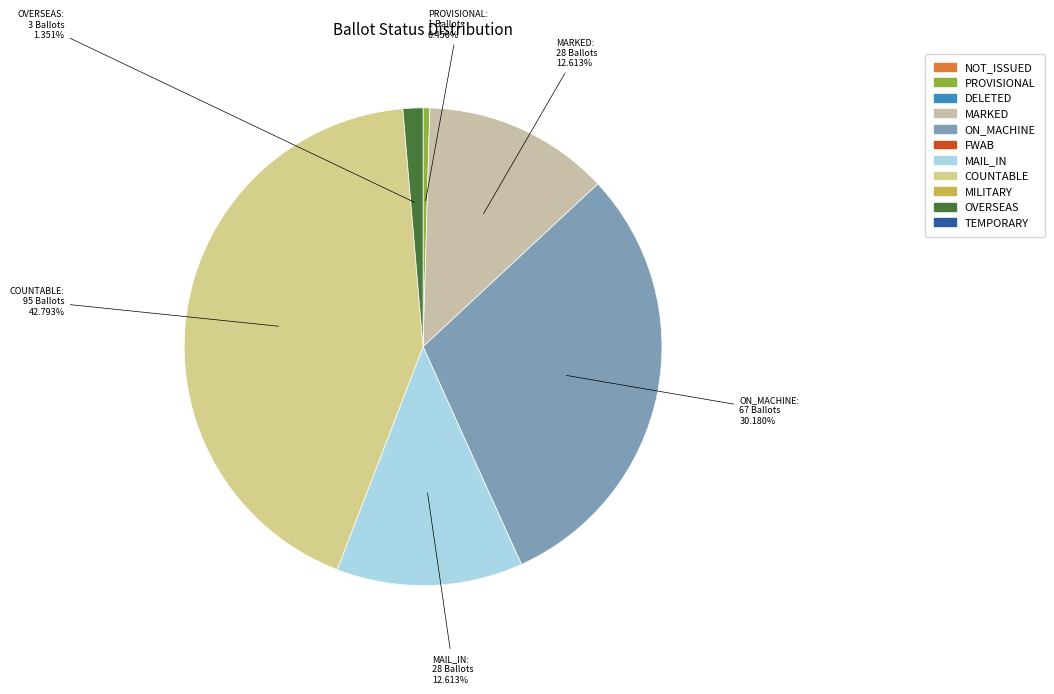

Count the number of slices in the pie.

6